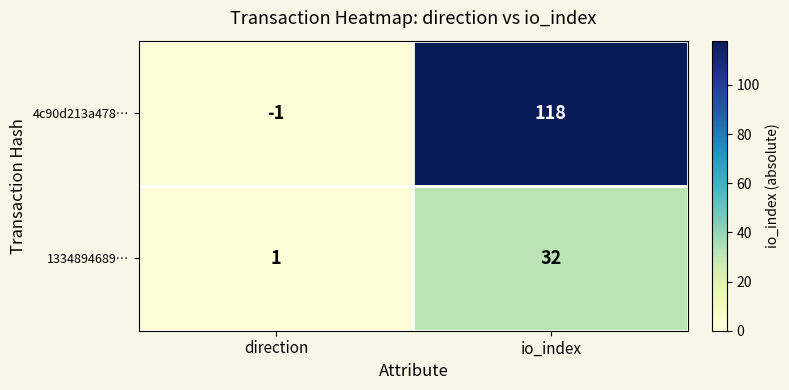

What is the difference between the 4c90d213a478… values at io_index and direction?

119